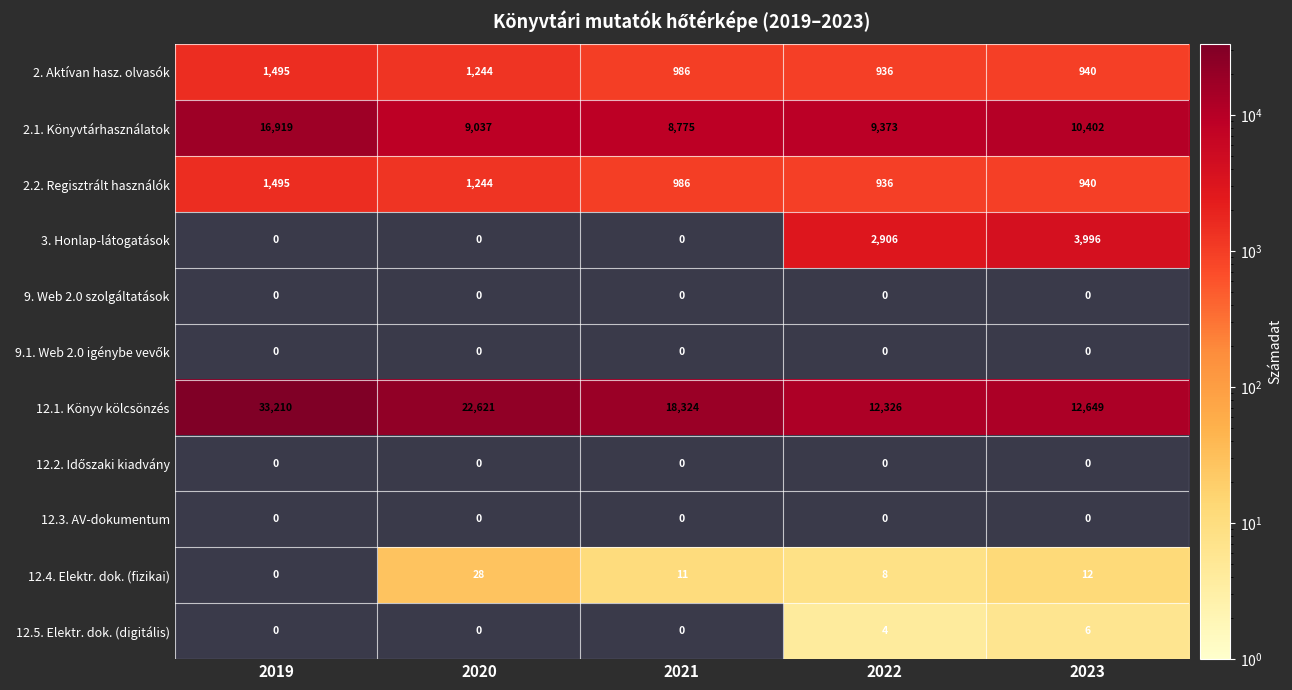

Which category has the highest value across all series?

2019